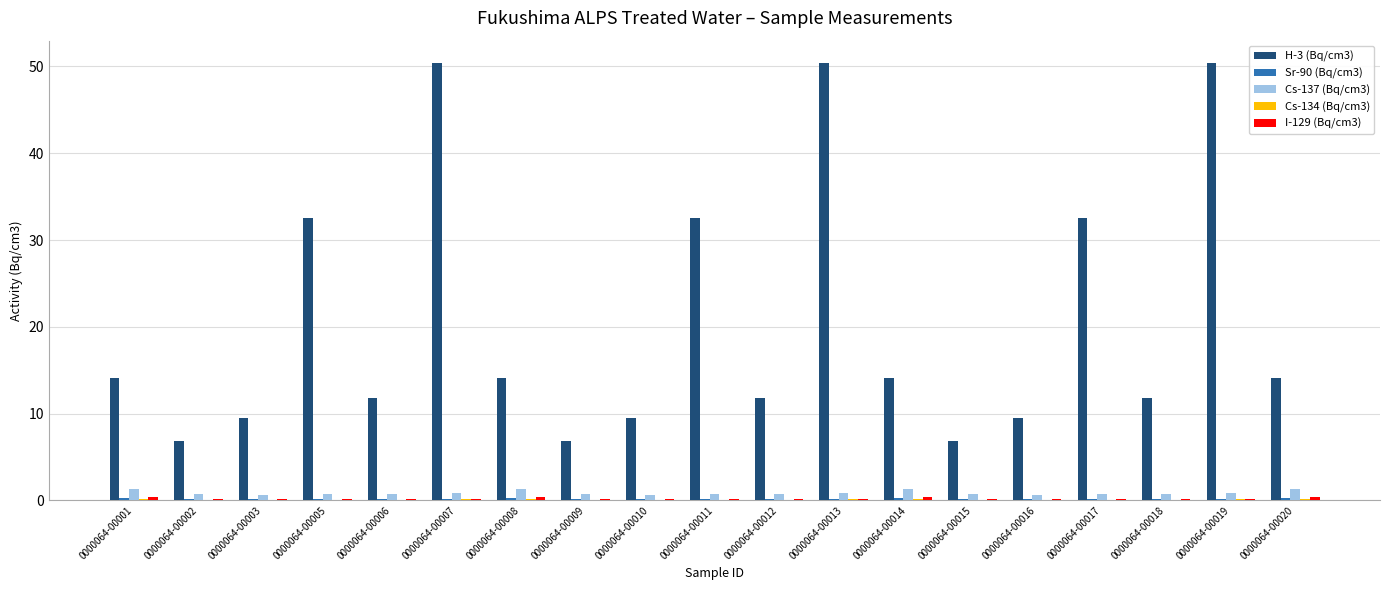

Between 0000064-00007 and 0000064-00017, which series saw the biggest shift?

H-3 (Bq/cm3)